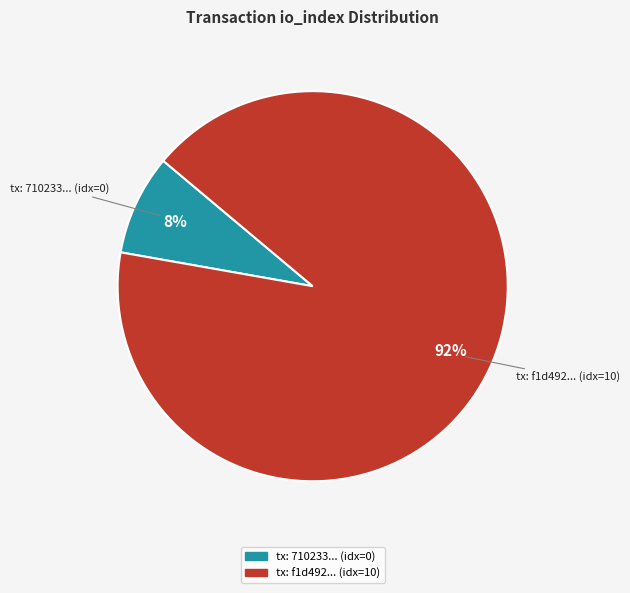

Does any single category account for the majority?

Yes